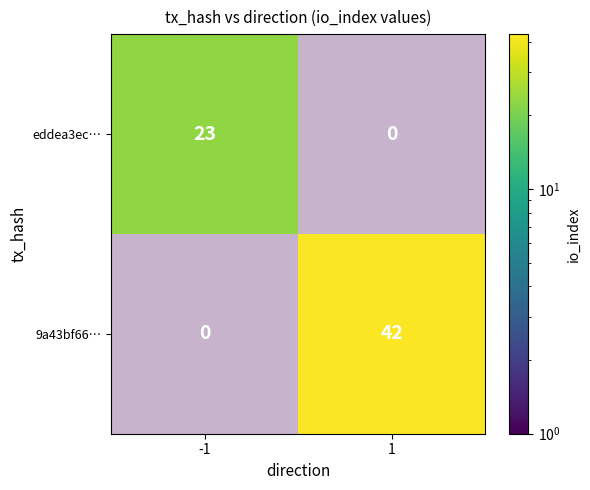

What is the sum of all 9a43bf66… values?

42